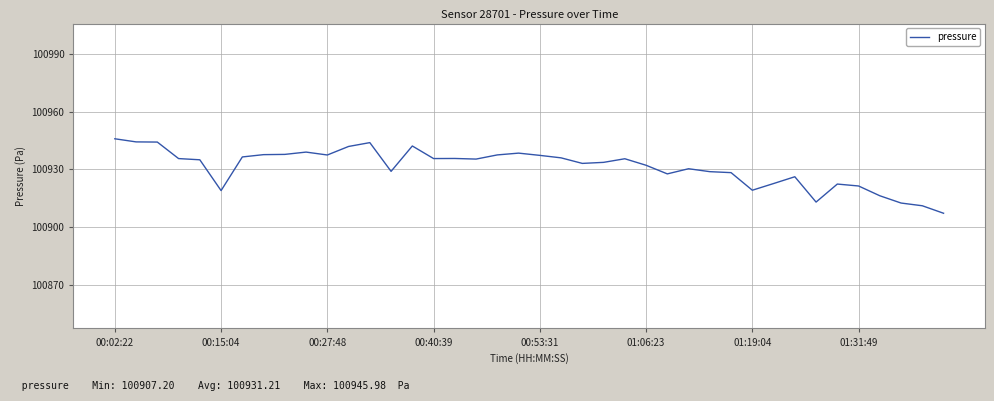

What is the minimum value shown in the chart?

100907.2